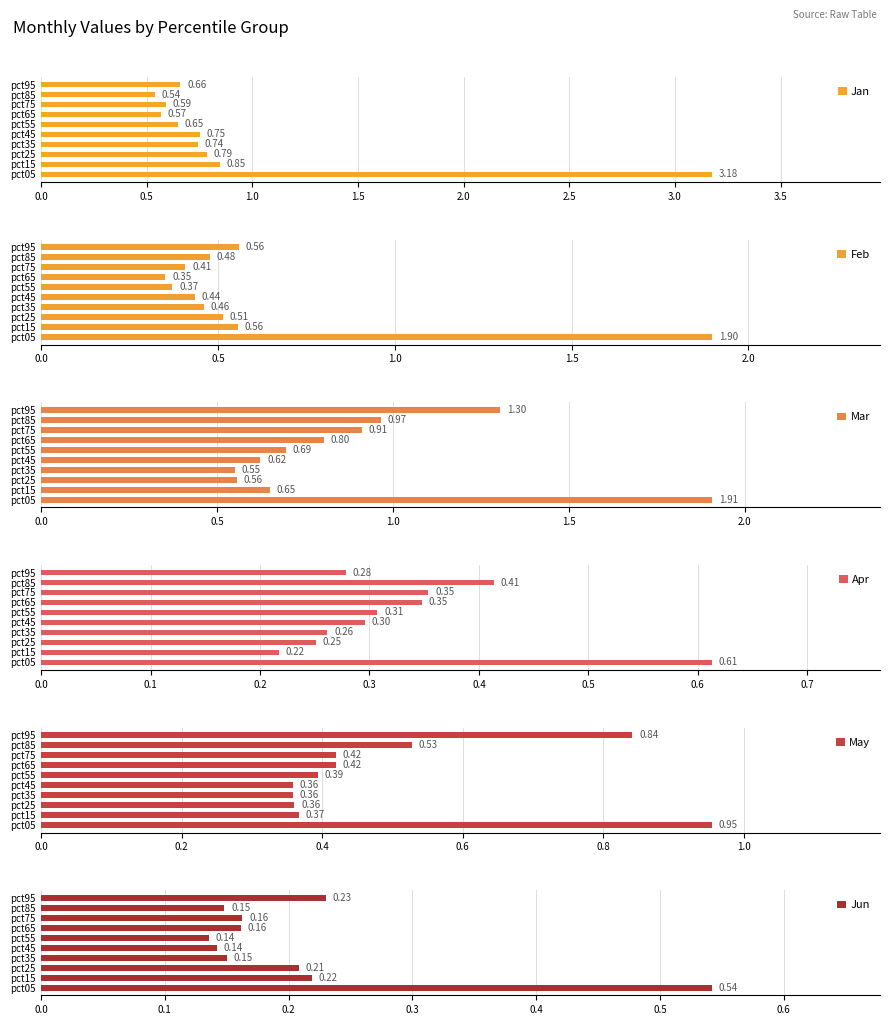

What is the difference between the maximum and minimum values in the May series?

0.6